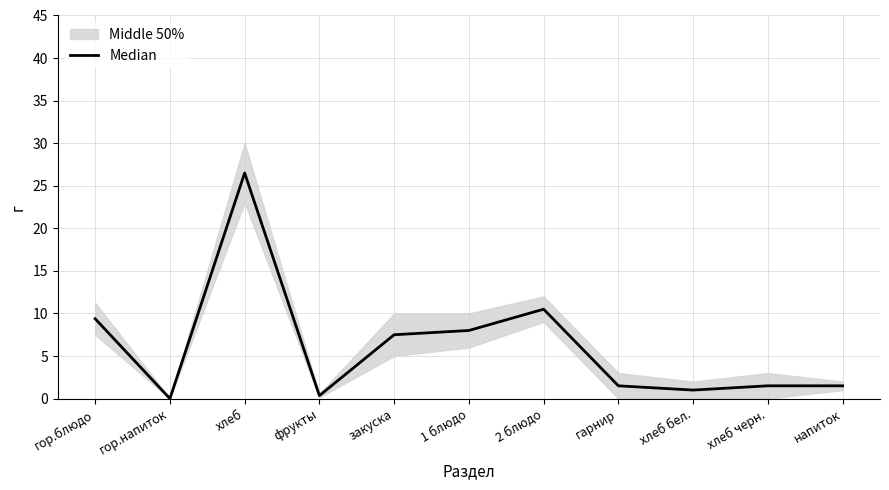

List the labels in order of value, largest first.

хлеб, 2 блюдо, гор.блюдо, 1 блюдо, закуска, гарнир, хлеб черн., напиток, хлеб бел., фрукты, гор.напиток